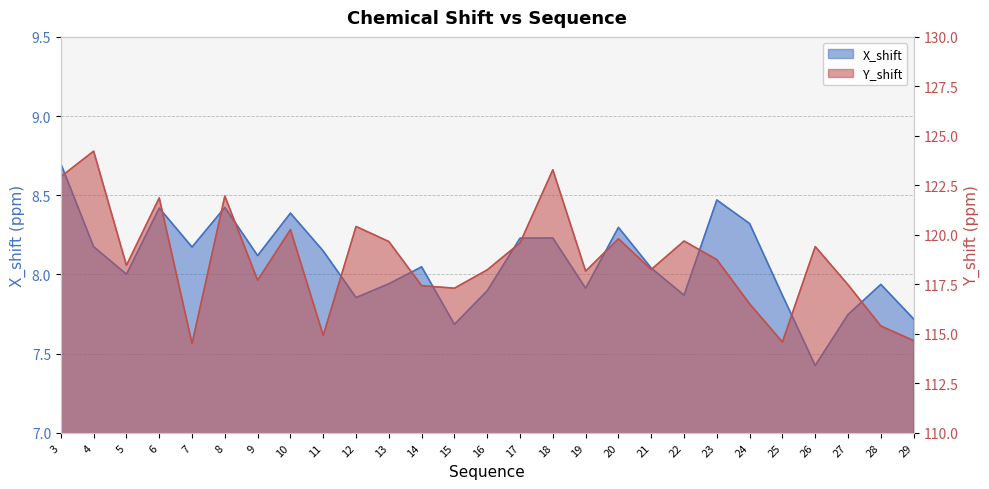

How many distinct data groups are displayed?

2